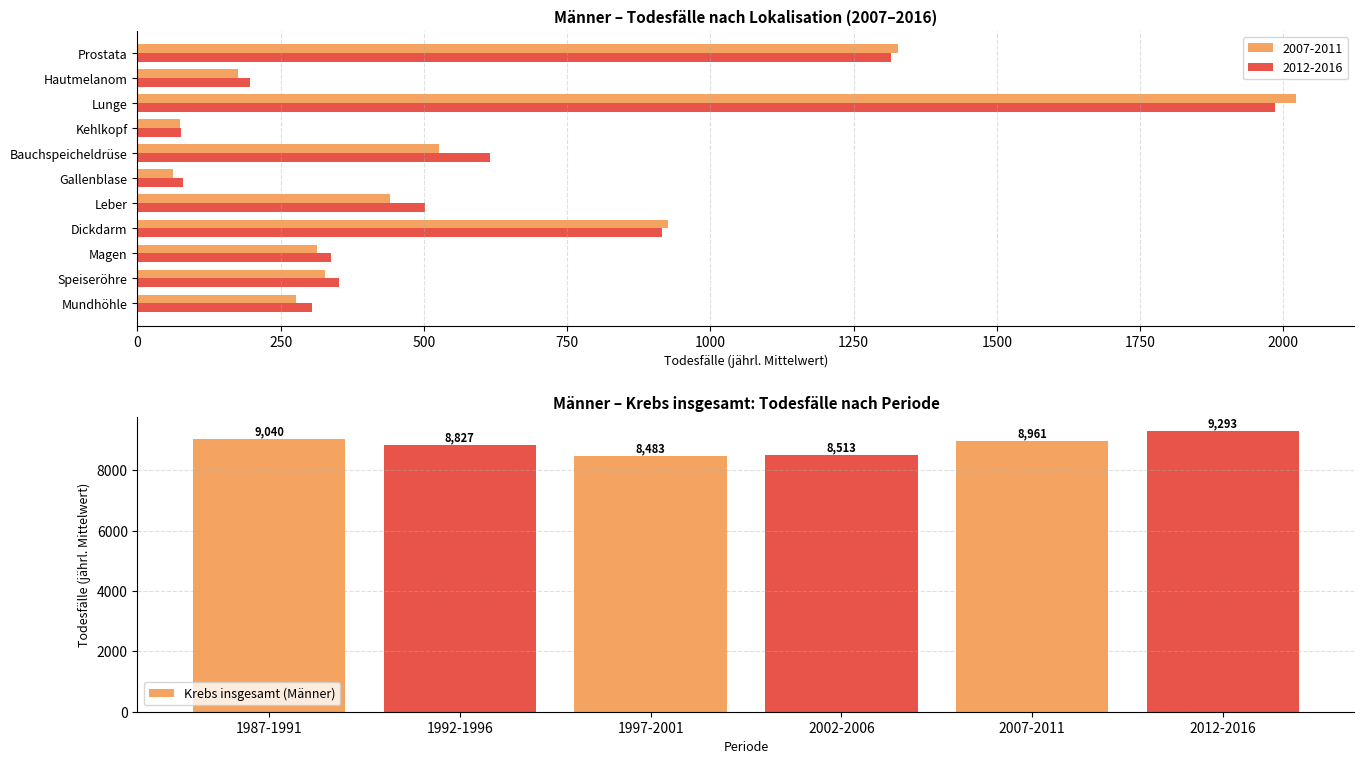

What is the difference between the second highest and second lowest values?

526.6